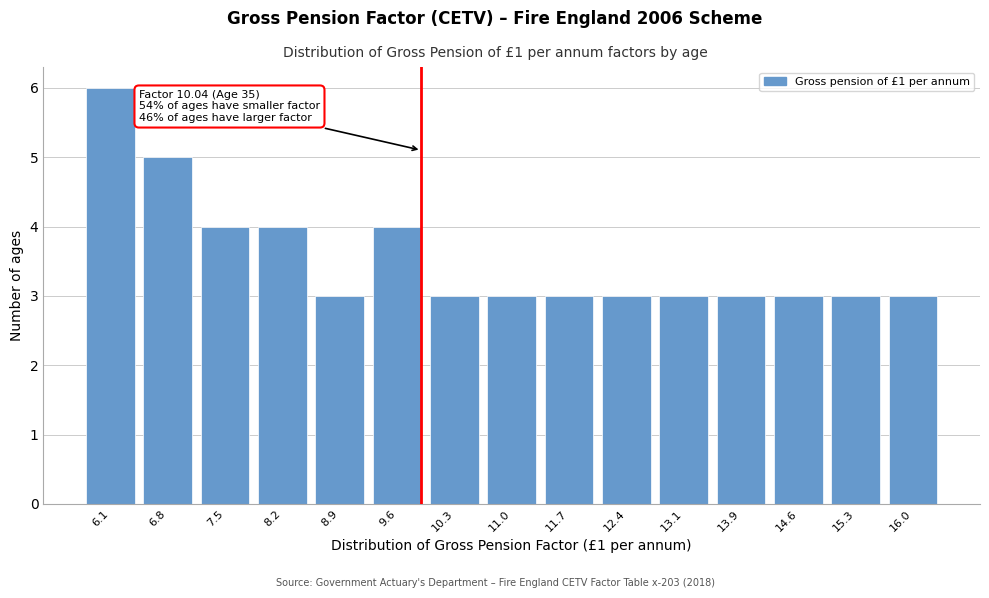

Reading right to left, extract all data points from this chart.

16.0=3	15.3=3	14.6=3	13.9=3	13.1=3	12.4=3	11.7=3	11.0=3	10.3=3	9.6=4	8.9=3	8.2=4	7.5=4	6.8=5	6.1=6